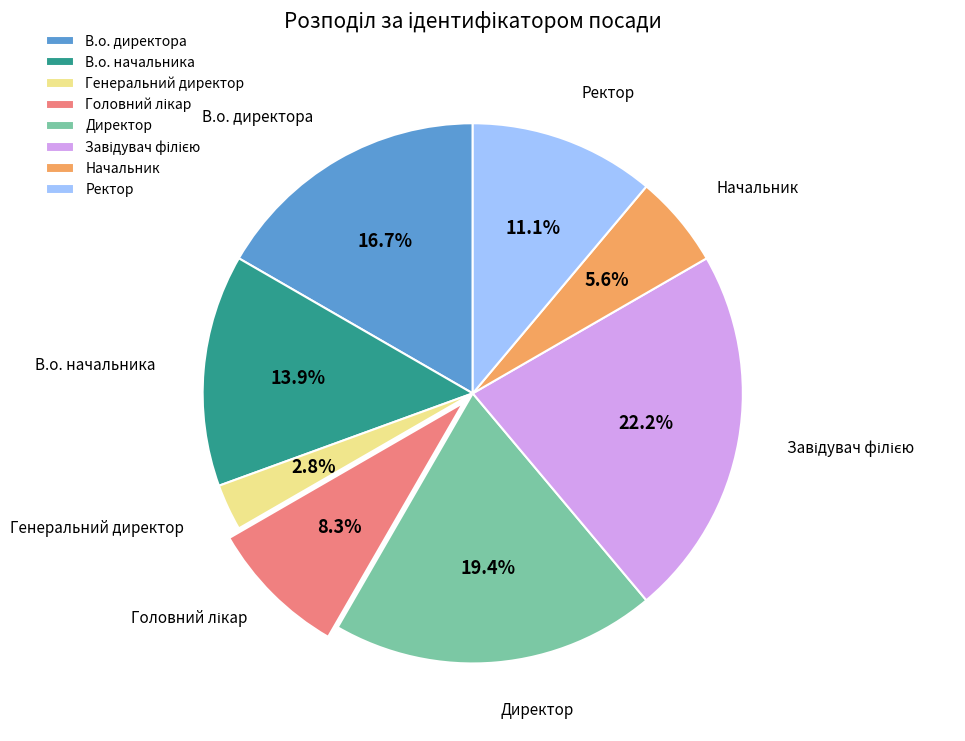

Do Начальник and Генеральний директор together represent more than half of the pie?

No